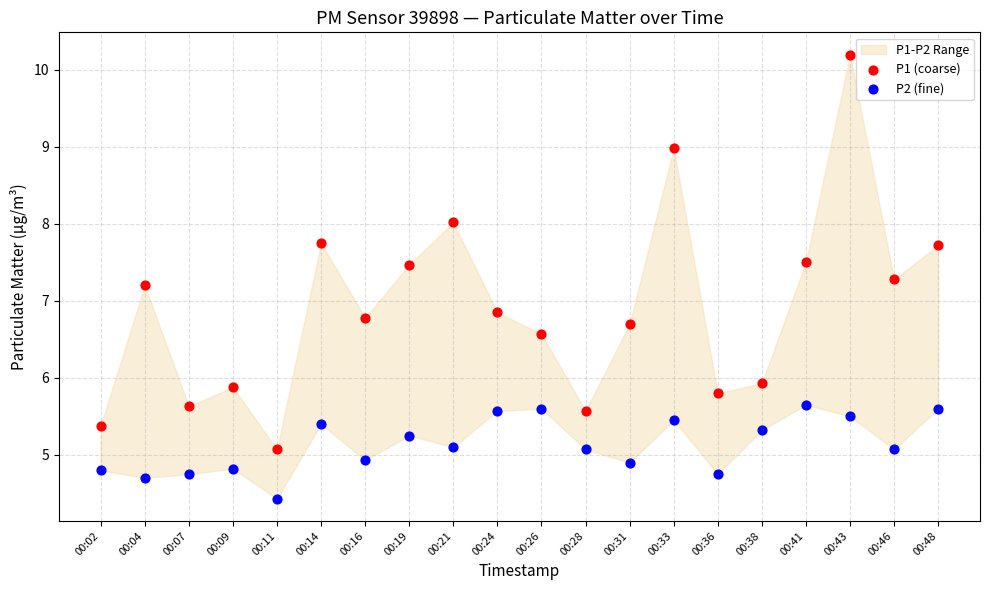

Which series has the widest spread of Y values?

P1 (coarse)